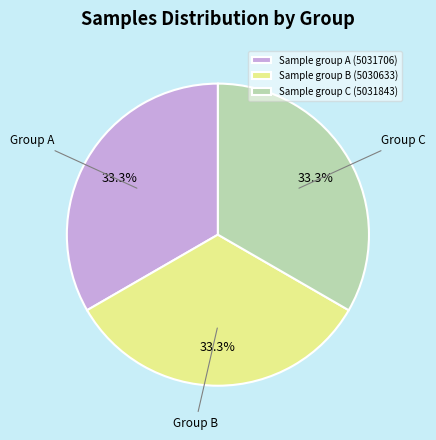

How many segments does this pie chart have?

3